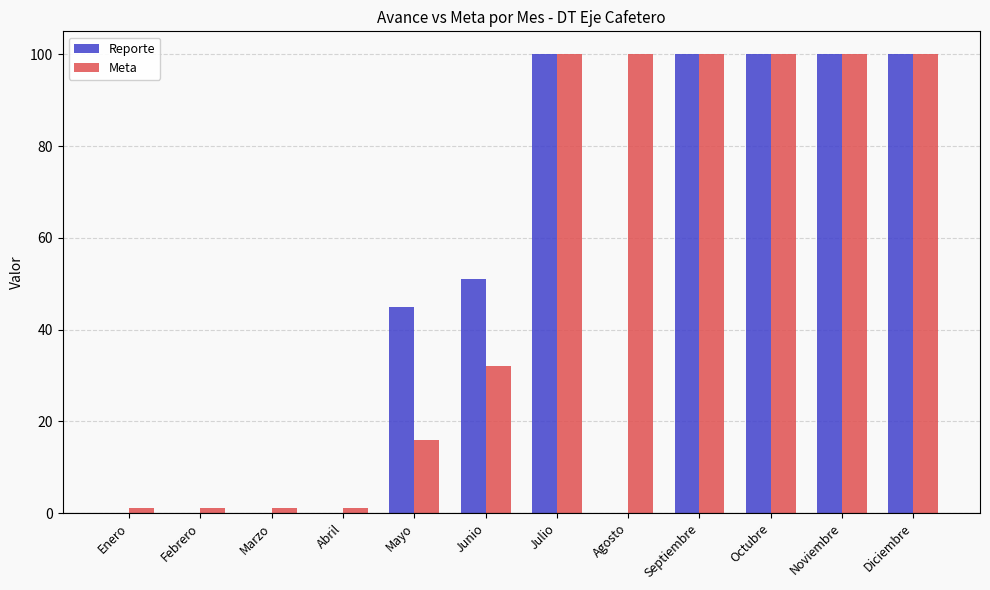

Which series has the largest total across all categories?

Meta